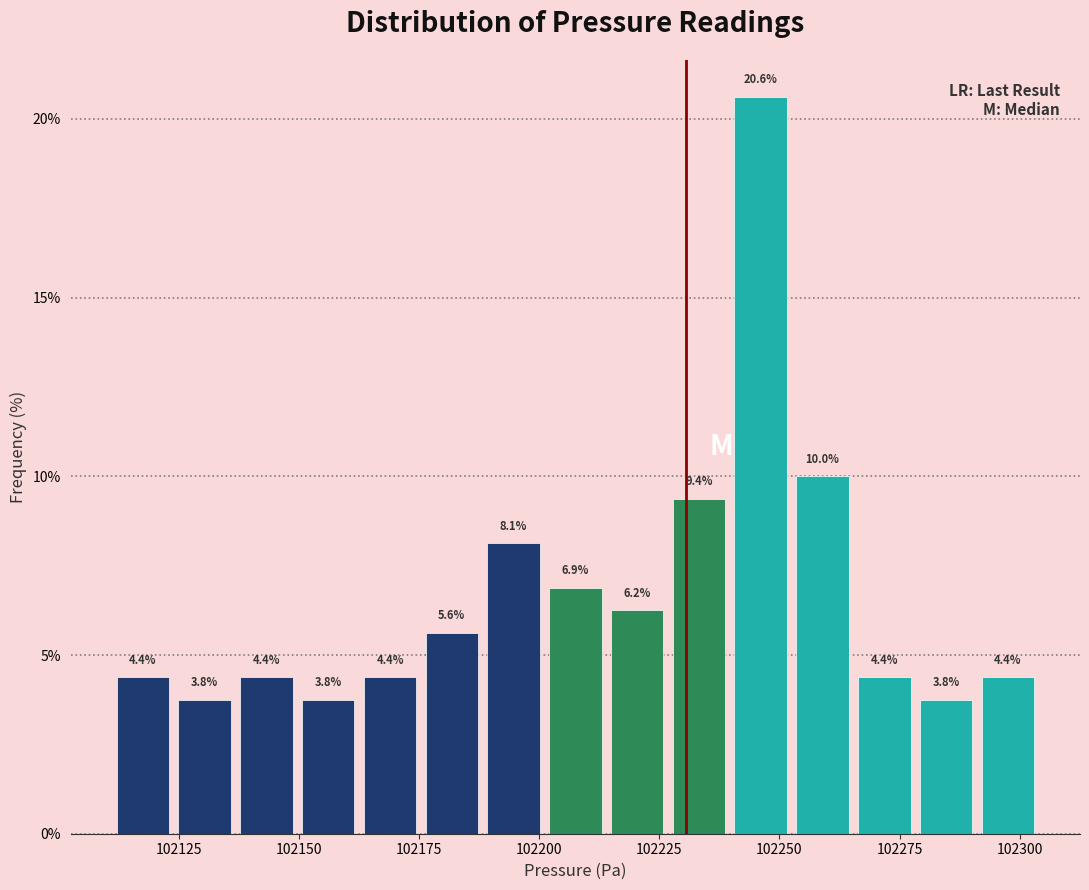

Around what value on the x-axis is the tallest bar? Give the approximate position of its centre, as read against the axis.

102245